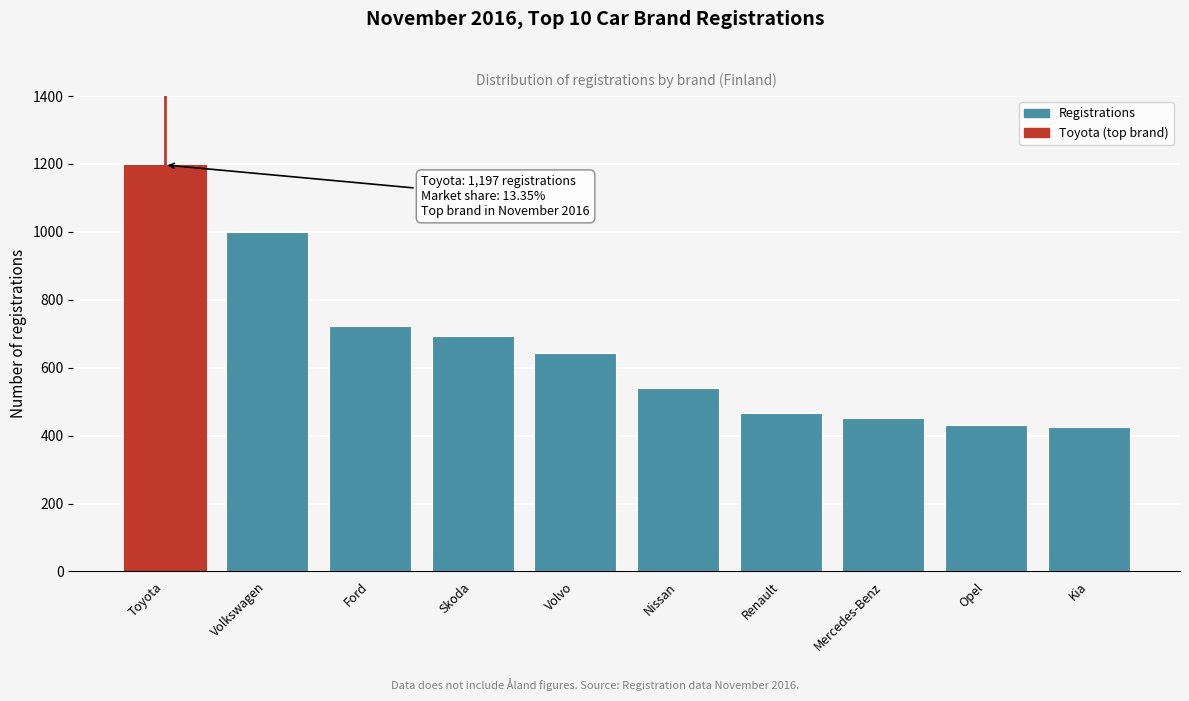

Reading left to right, extract all data points from this chart.

1197	1000	723	692	643	540	466	452	432	426